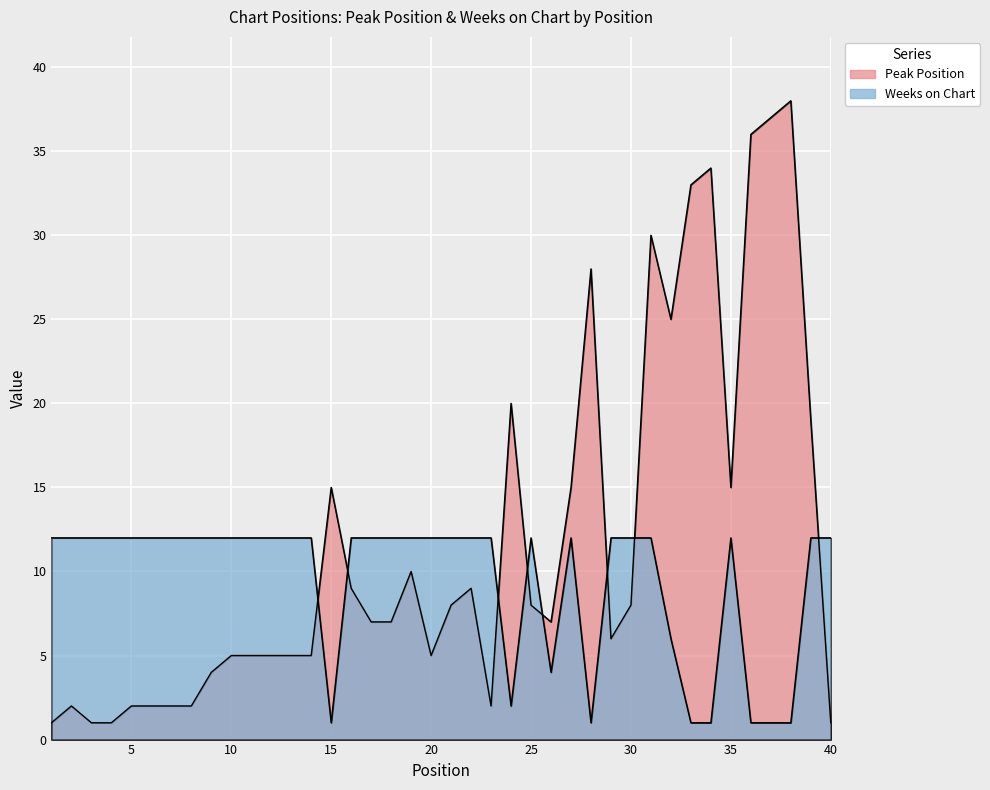

Which category has the lowest value in the Weeks on Chart series?

15